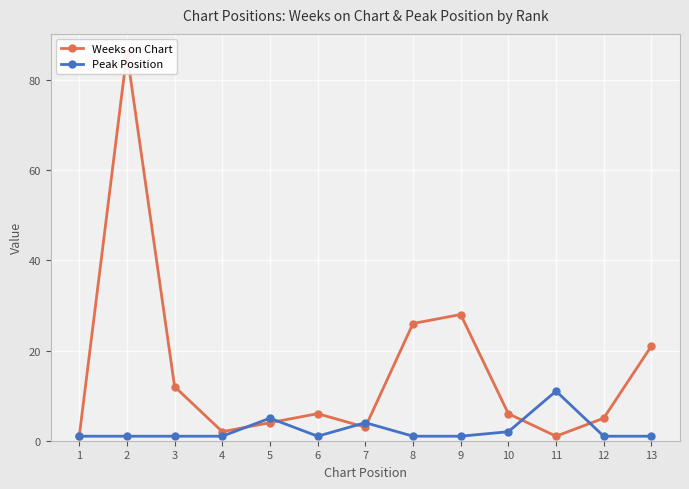

What is the difference between the second highest and minimum values in the Weeks on Chart series?

27